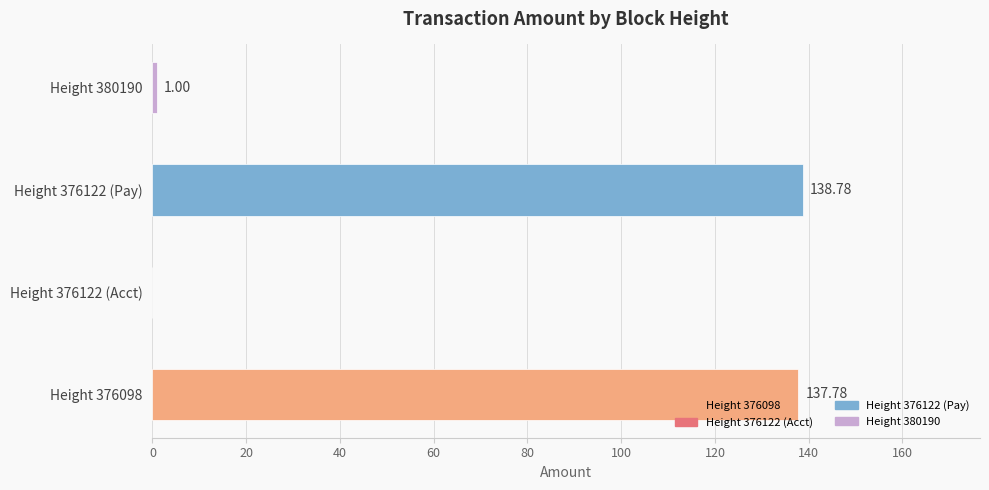

Between Height 380190 and Height 376122 (Acct), which is larger?

Height 380190